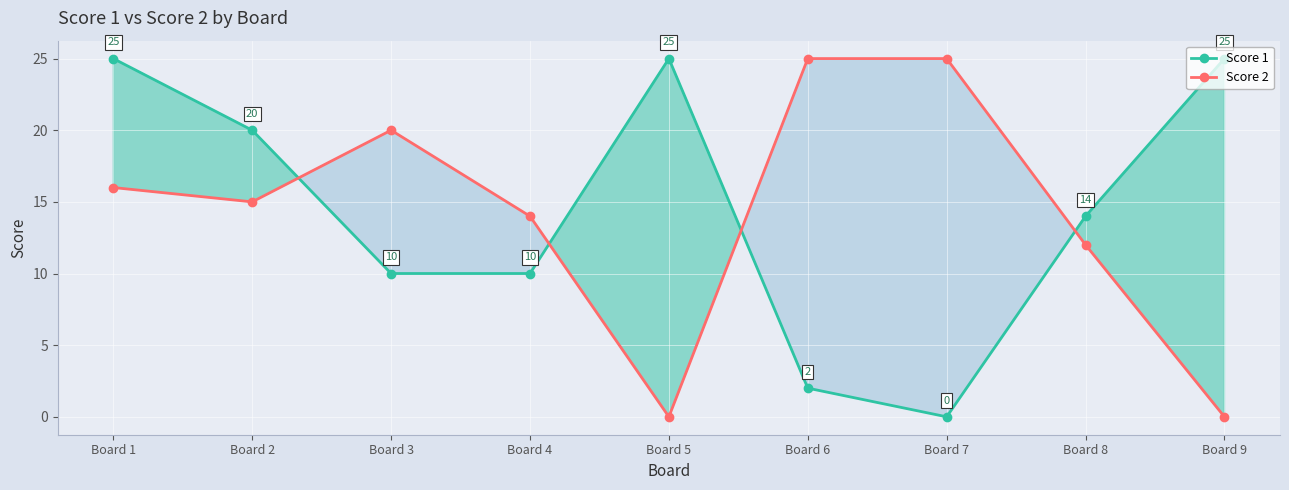

How many lines are shown in the chart?

2